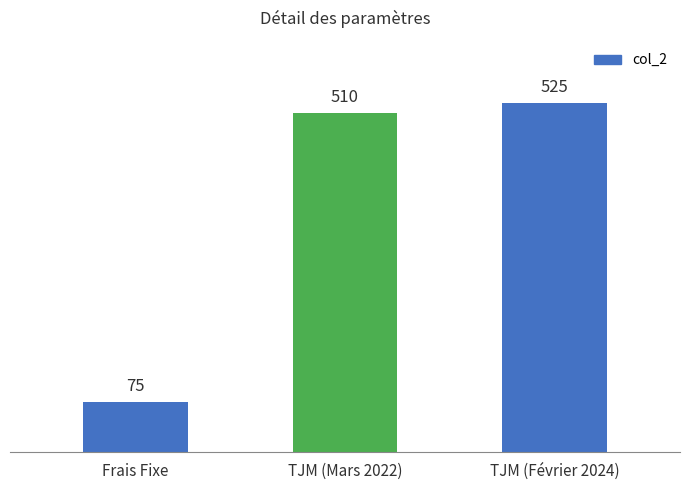

Count the number of categories in the chart.

3